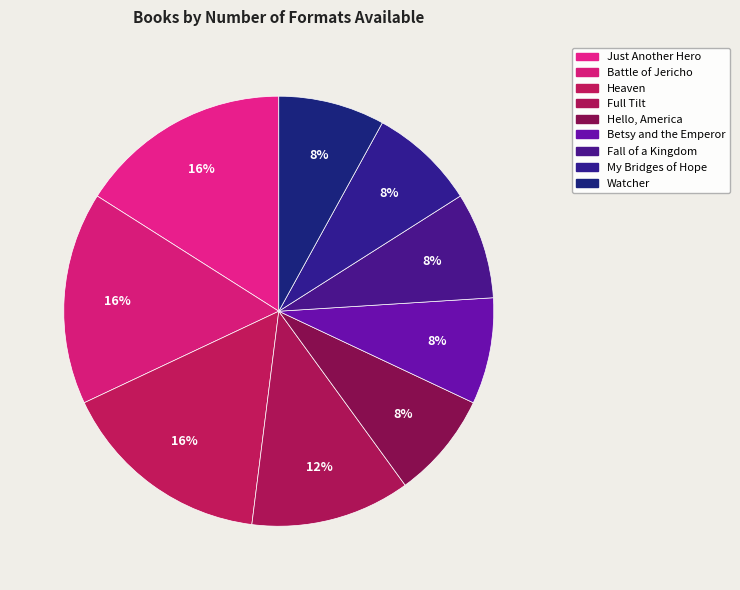

How many slices are in this pie chart?

9